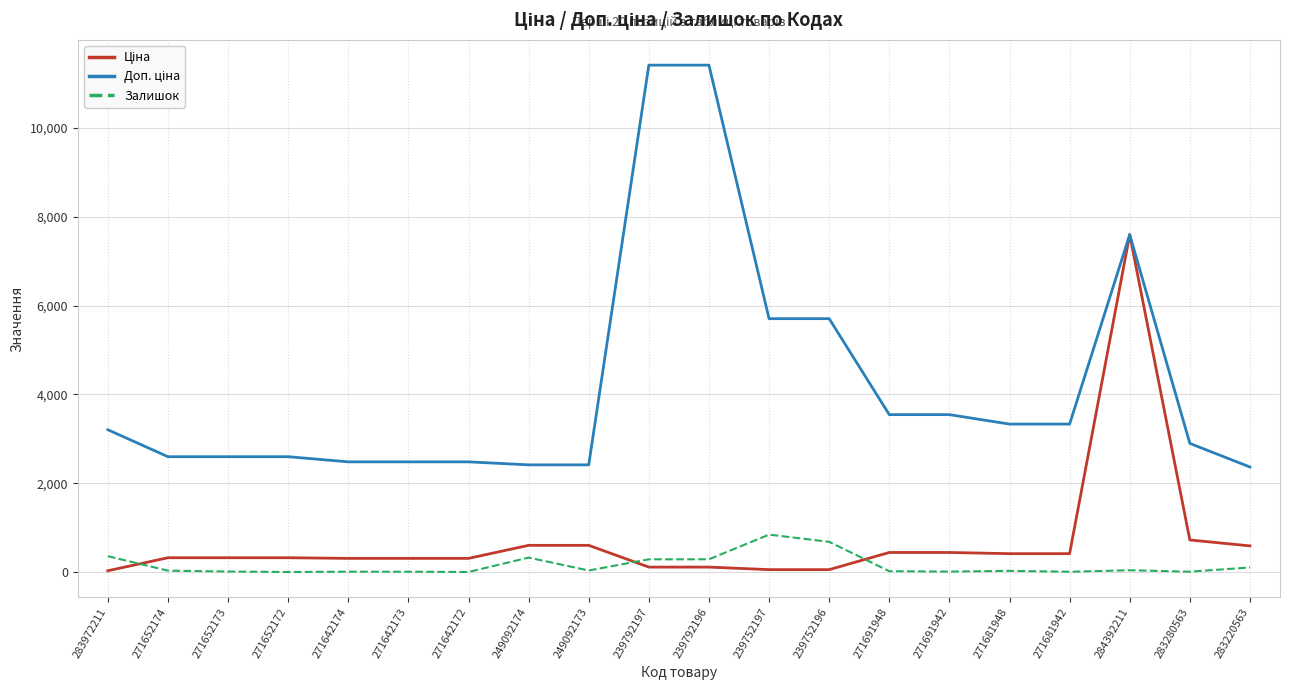

True or false: Залишок has a value of 683.0 at 239752196.

True